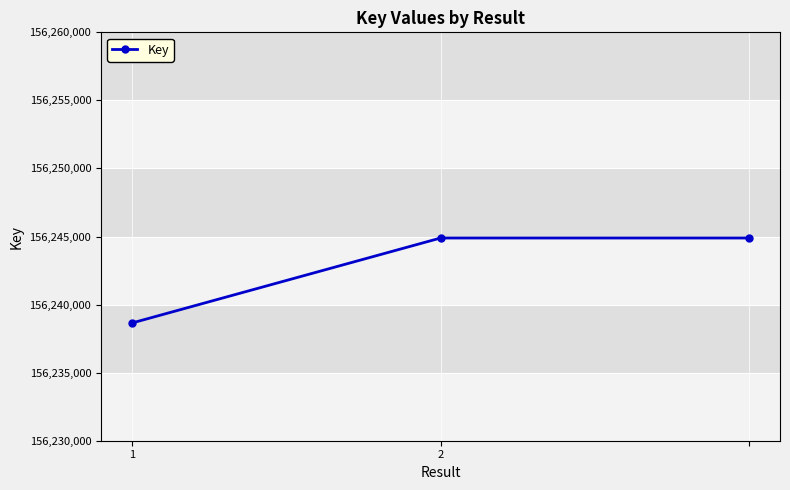

What is the value of the 2nd point from the left?

156244890